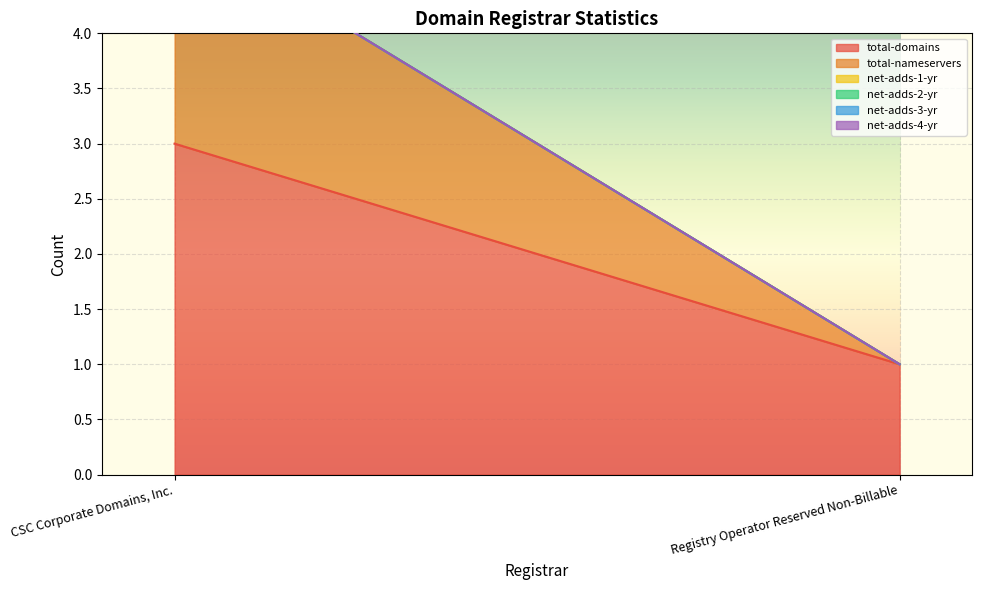

Is the value of net-adds-1-yr at CSC Corporate Domains, Inc. greater than the value of total-domains at Registry Operator Reserved Non-Billable?

No